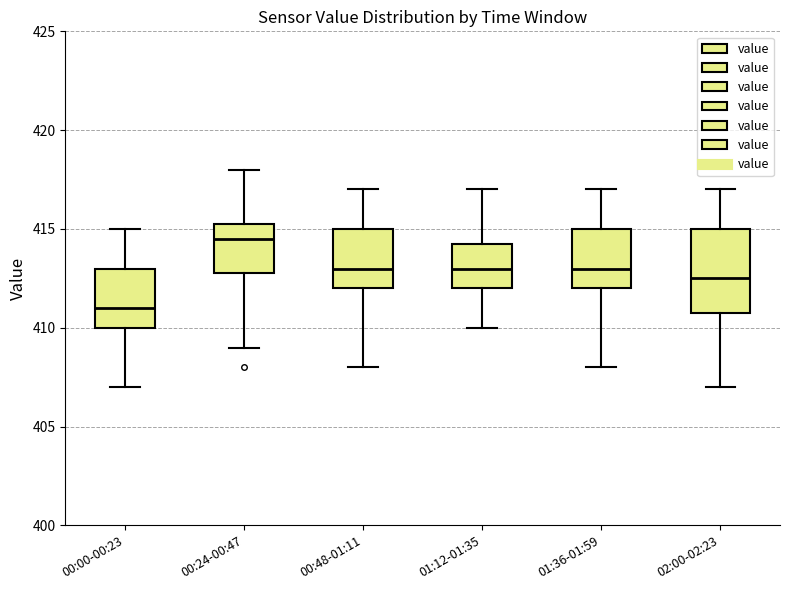

Reading left to right, transcribe this box plot: for each box, give where its median line is, the range the box spans, and where its two whiskers end, as read against the y-axis. The values are not printed on the chart, so give them approximately, as read against the axis.

00:00-00:23: median 411.0, box 410.0 to 413.0, whiskers 407.0 to 415.0
00:24-00:47: median 414.5, box 413.0 to 415.5, whiskers 409.0 to 418.0
00:48-01:11: median 413.0, box 412.0 to 415.0, whiskers 408.0 to 417.0
01:12-01:35: median 413.0, box 412.0 to 414.5, whiskers 410.0 to 417.0
01:36-01:59: median 413.0, box 412.0 to 415.0, whiskers 408.0 to 417.0
02:00-02:23: median 412.5, box 411.0 to 415.0, whiskers 407.0 to 417.0